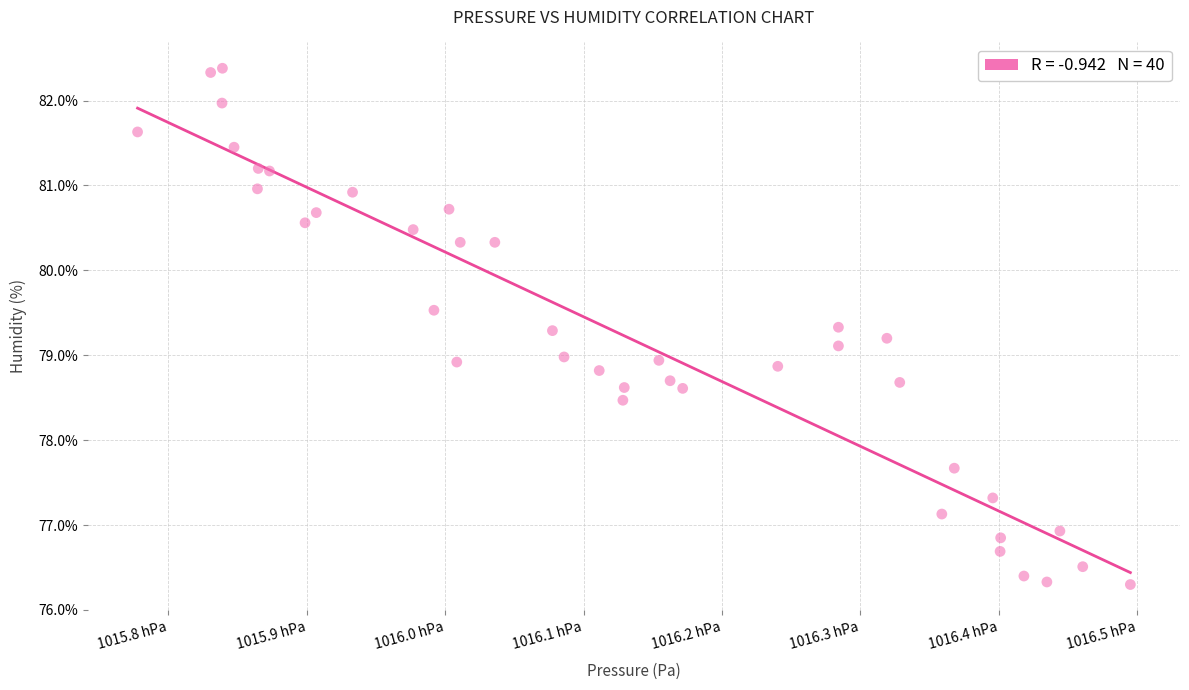

What is the range of X values (max minus min)?

71.7